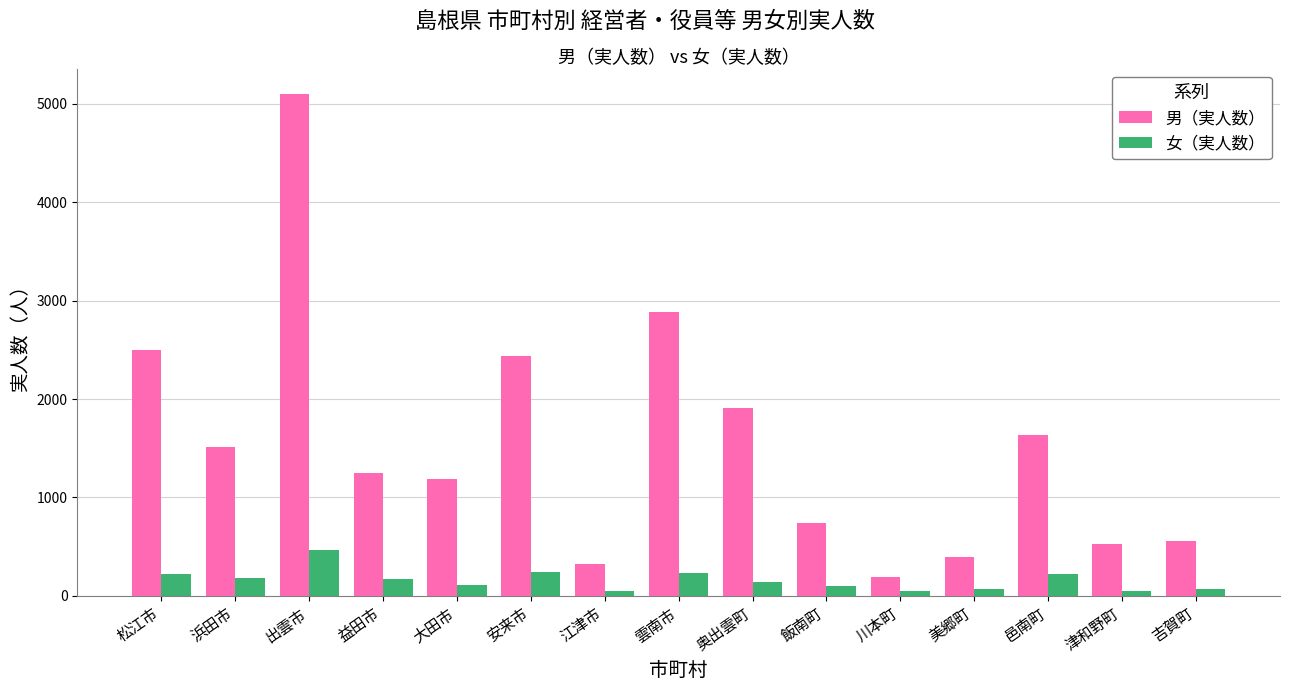

How many groups of bars are there?

15